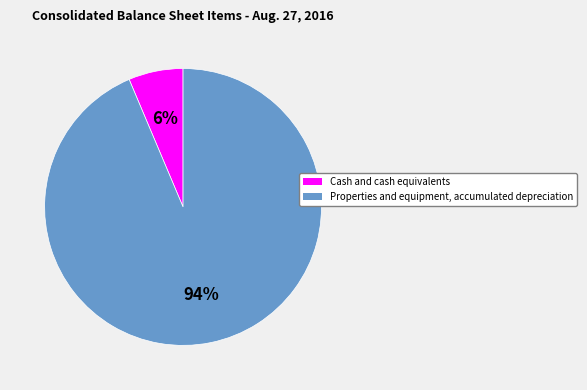

To the nearest percent, what is the average slice percentage?

50%